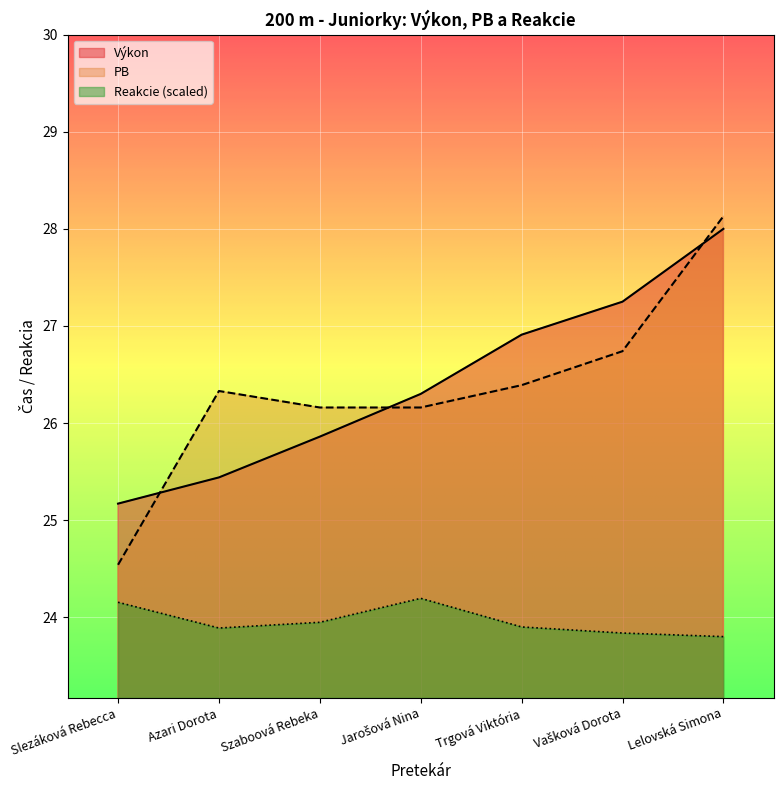

What is the spread (max minus min) of values at Azari Dorota?

2.4